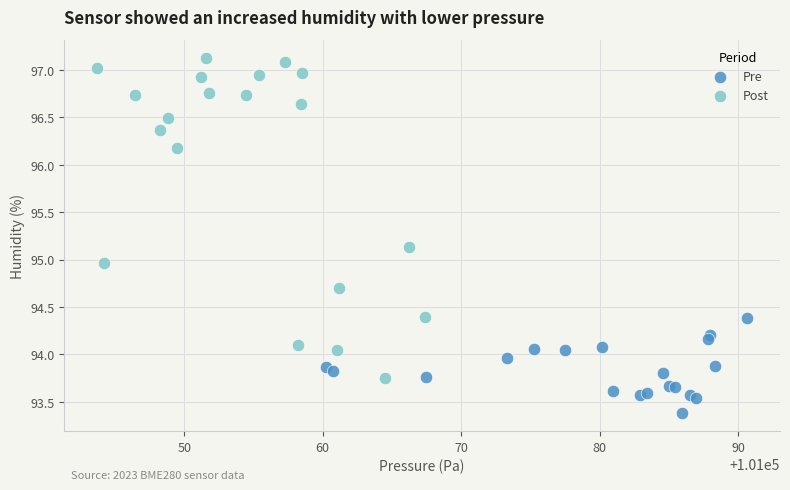

Which series contains the highest Y value?

Post